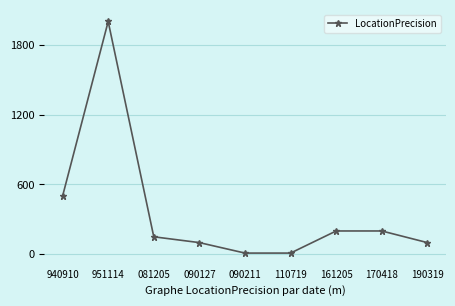

What is the maximum value shown in the chart?

2000